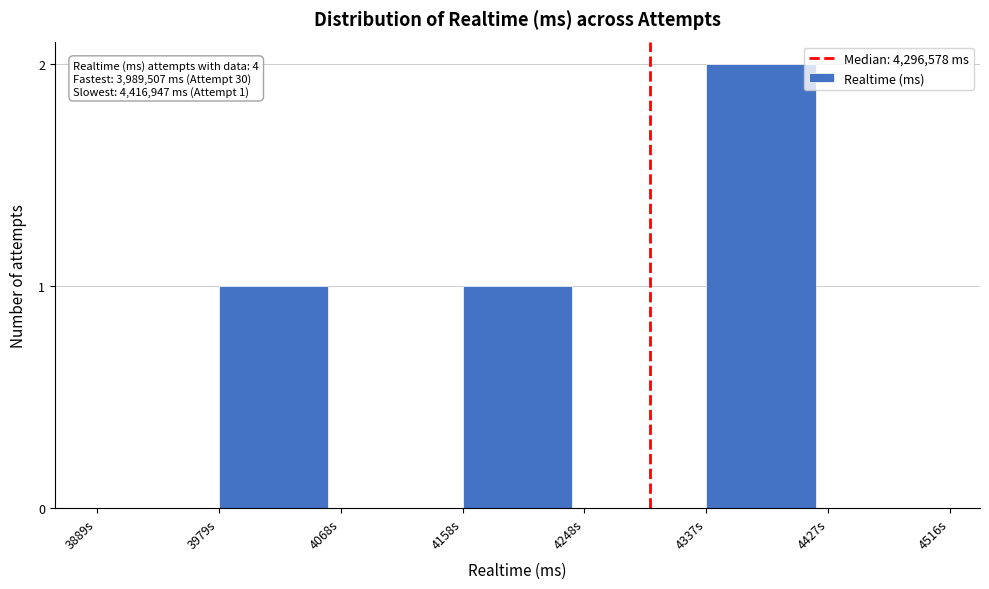

Reading left to right, transcribe all the data shown in this chart.

3889s=0	3979s=1	4068s=0	4158s=1	4248s=0	4337s=2	4427s=0